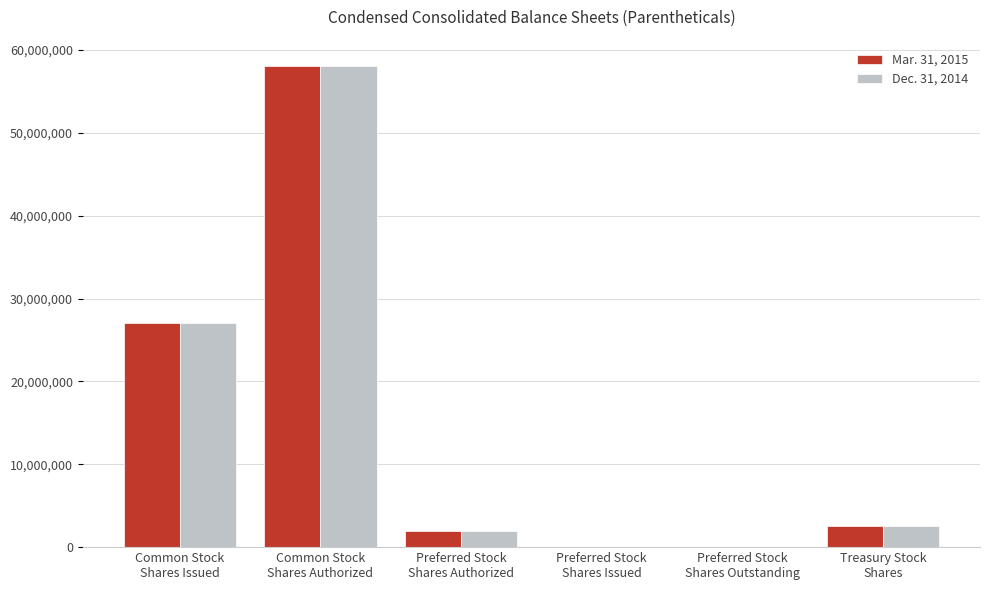

What is the greatest value displayed?

58000000